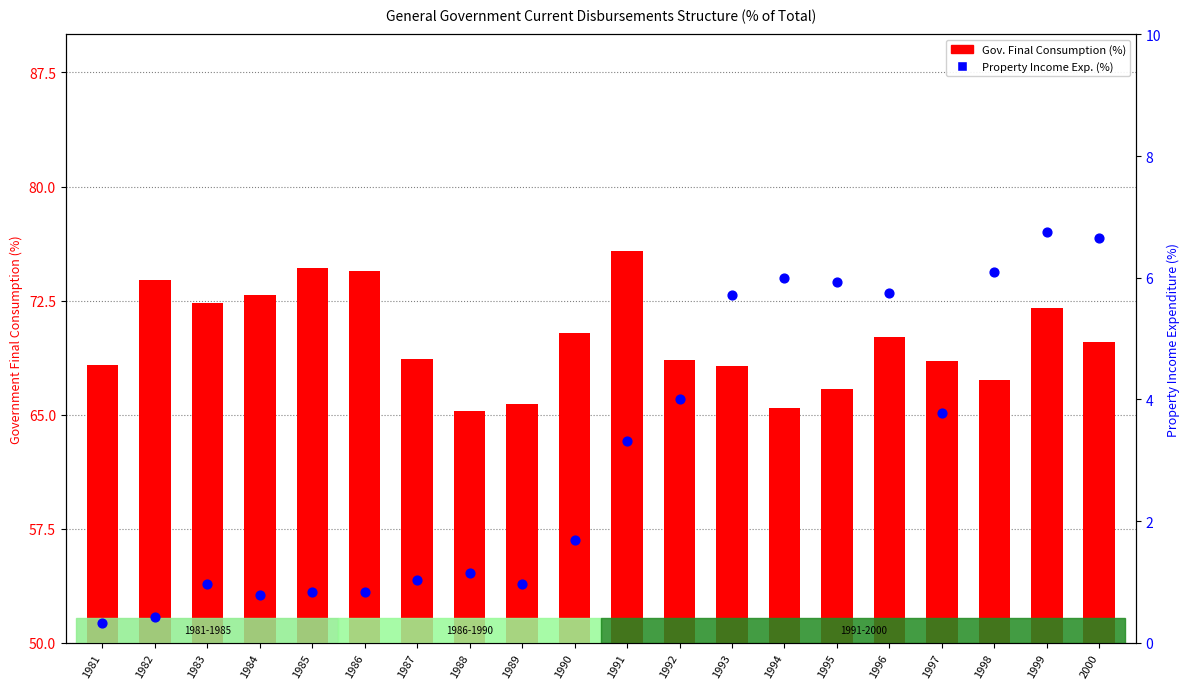

Is the value of Government Final Consumption at 1996 greater than the value of Property Income Expenditure at 1991?

Yes